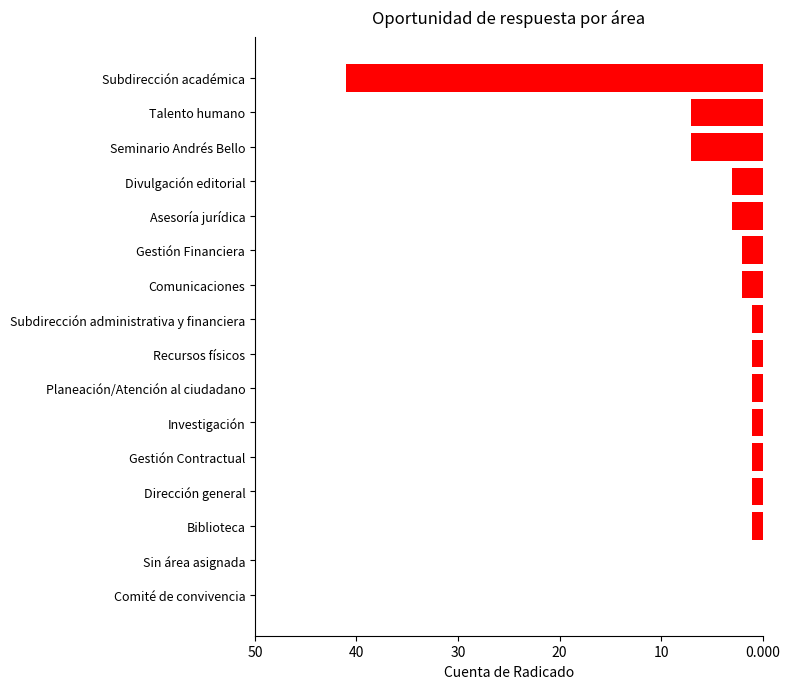

Are the bars horizontal?

Yes